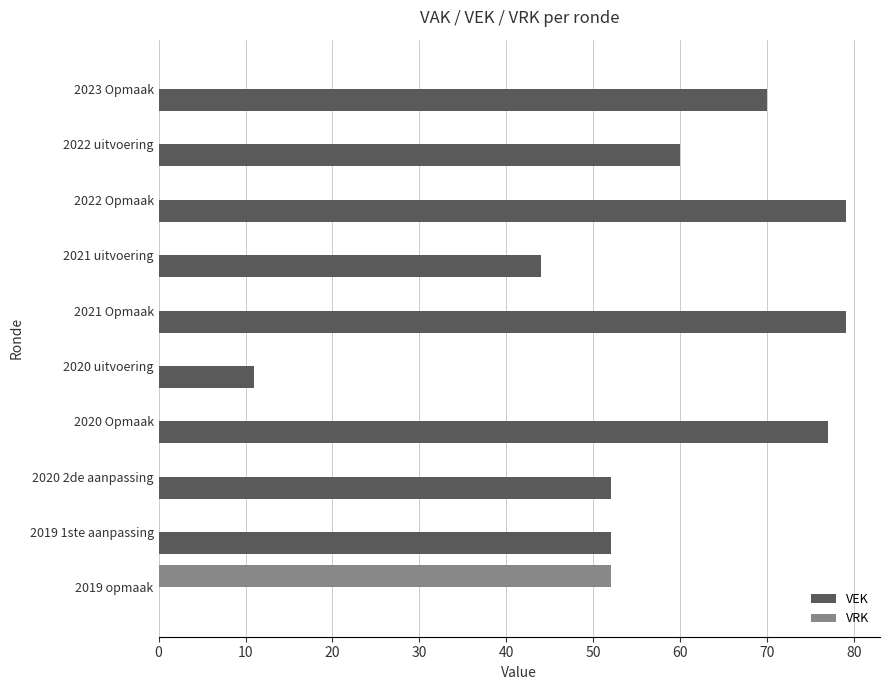

What is the sum of all VRK values?

52